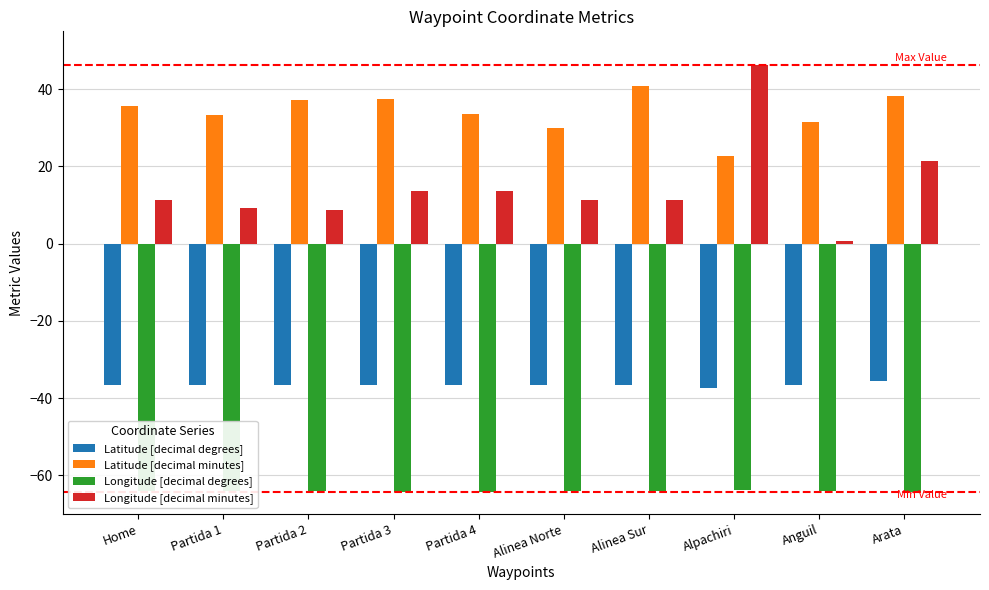

What is the difference between the Longitude [decimal degrees] values at Alinea Sur and Anguil?

0.2